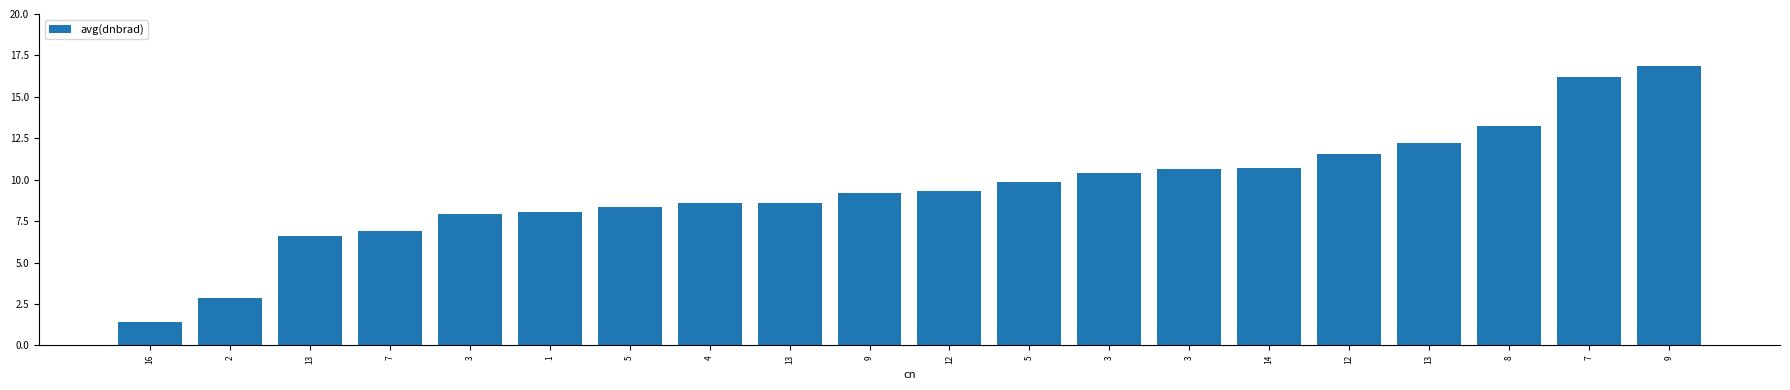

Which category has the highest value across all series?

9